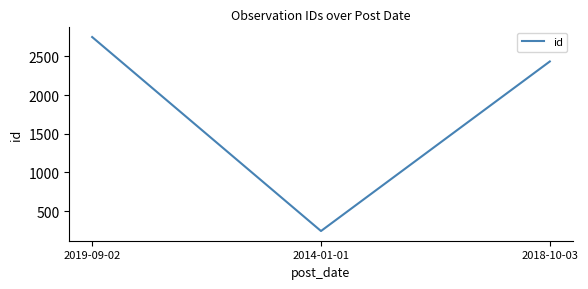

What is the smallest value displayed?

242